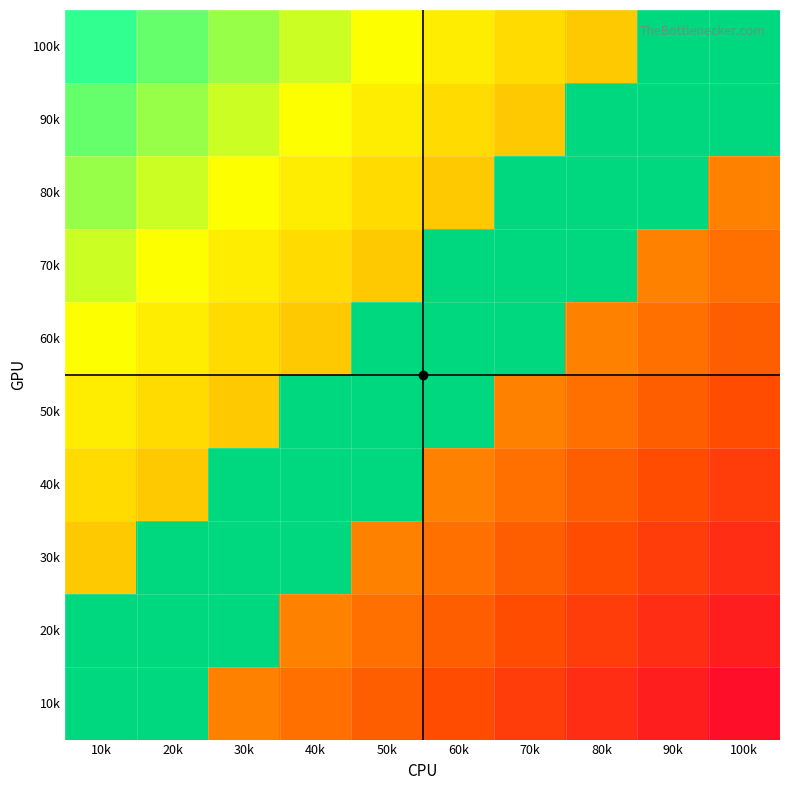

What is the greatest value displayed?

1.0